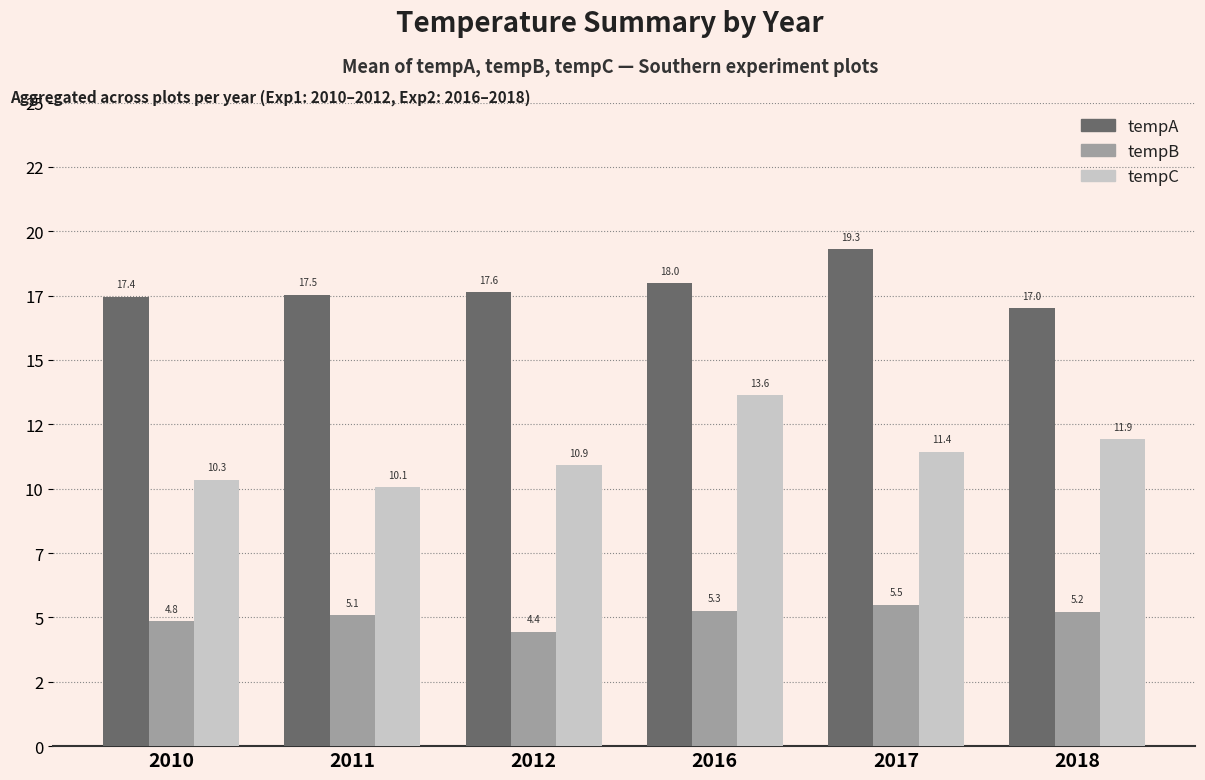

Which series changed the most between 2017 and 2018?

tempA